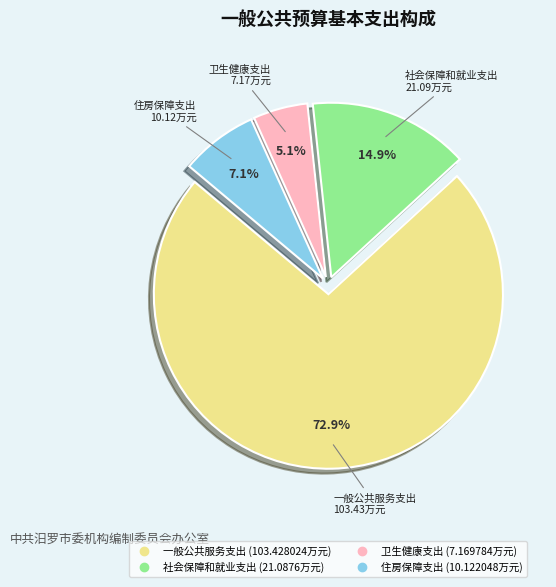

Is it true that 卫生健康支出 is 5% of the pie?

True